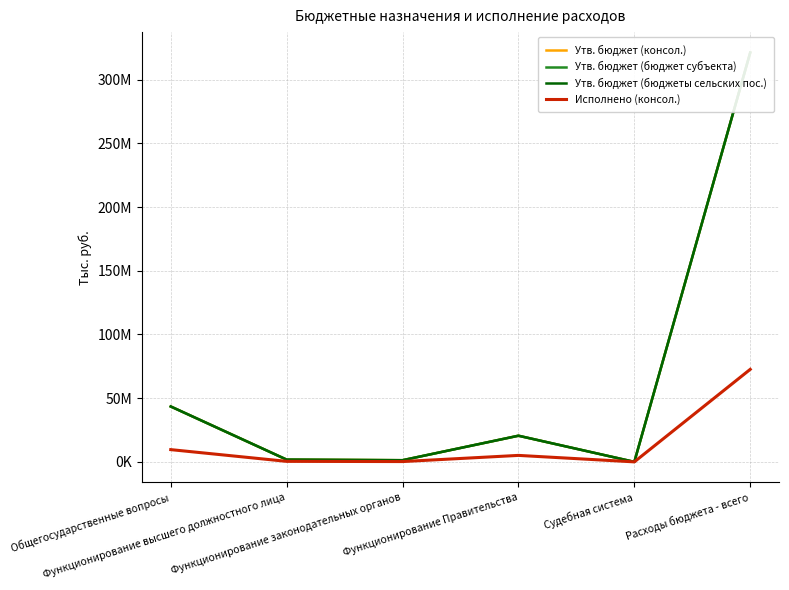

What is the spread (max minus min) of values at Общегосударственные вопросы?

33857913.1